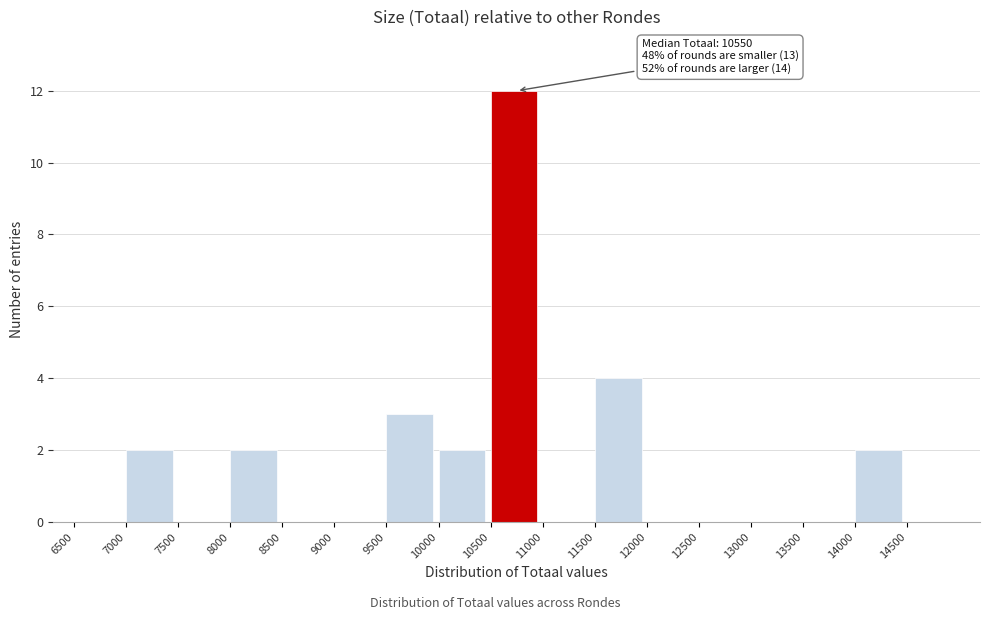

Which range on the x-axis has the tallest bar?

10500 to 11000